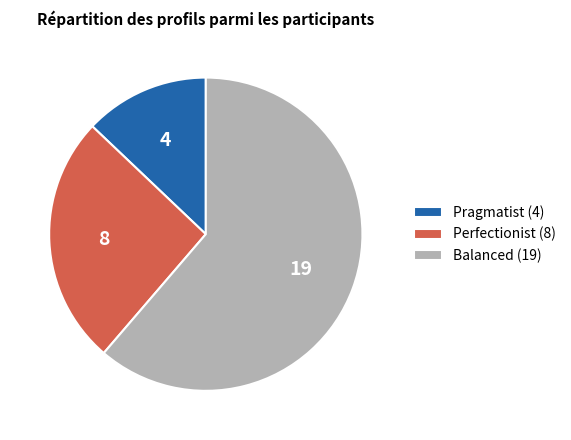

Do Pragmatist (4) and Perfectionist (8) together represent more than half of the pie?

No